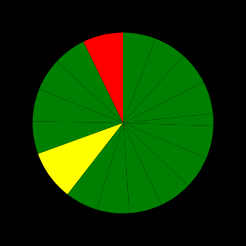

How many segments does this pie chart have?

17